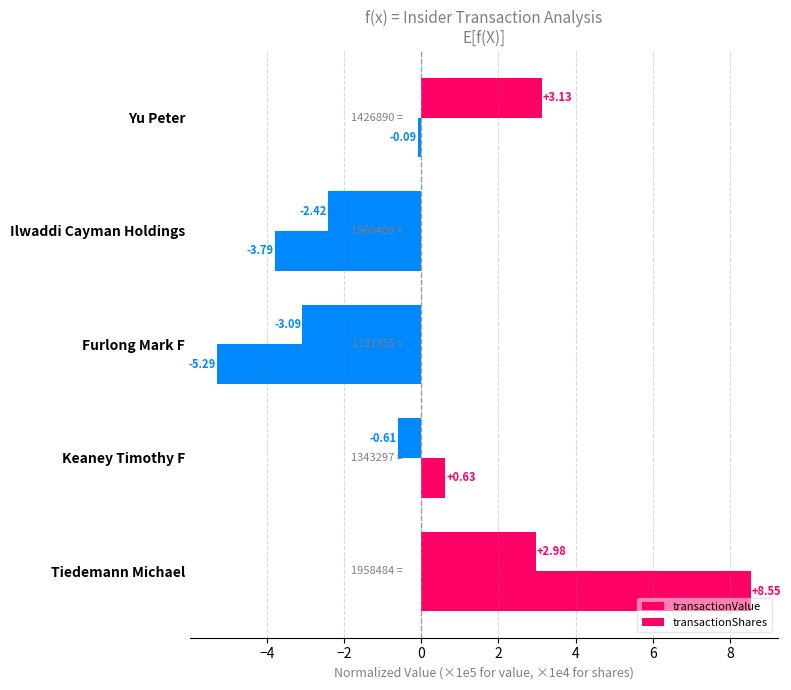

How many negative values does the transactionValue series have?

3